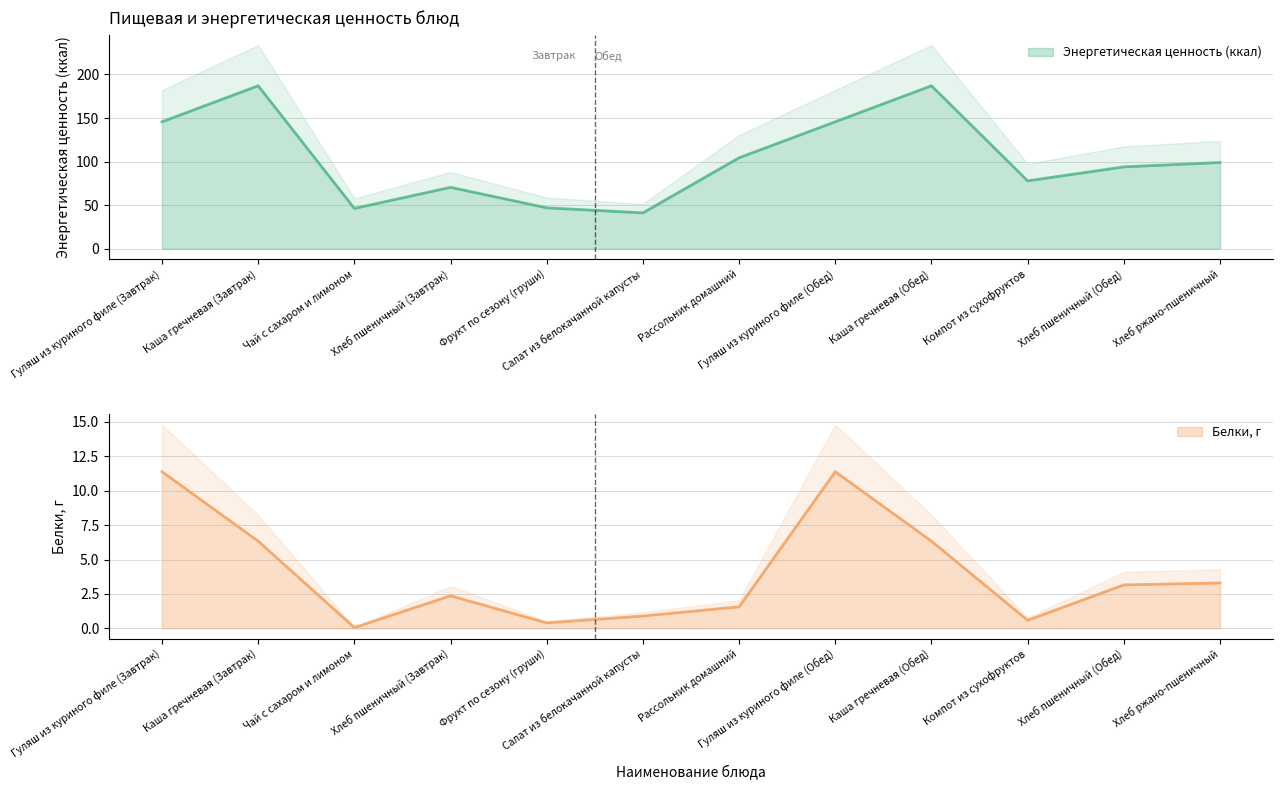

True or false: Белки, г has a value of 0.4 at Фрукт по сезону (груши).

True